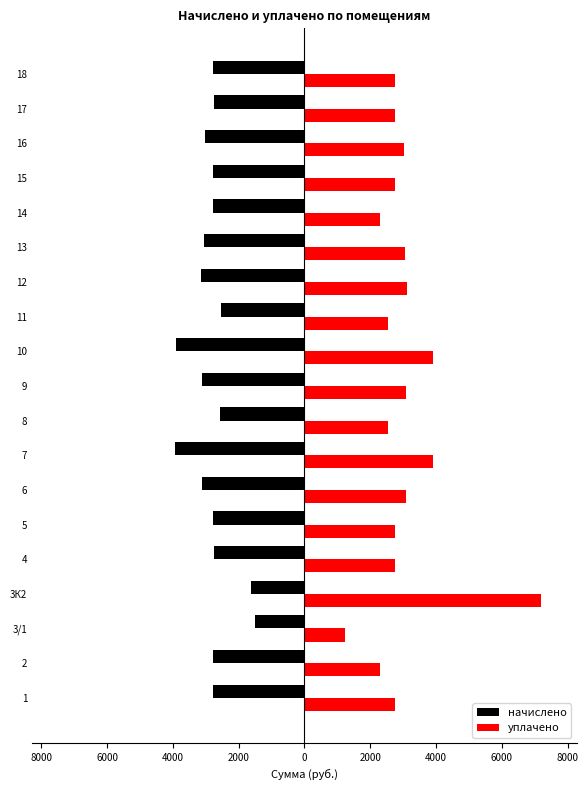

Where is начислено nearest to the value -2709?

17